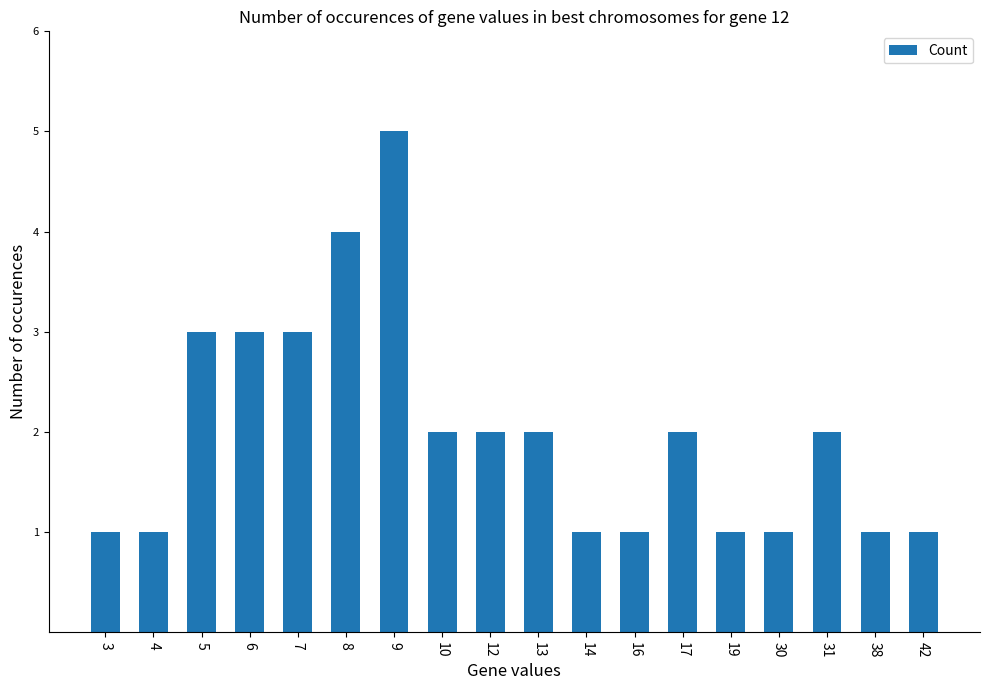

What is the change in value from 3 to 13?

+1